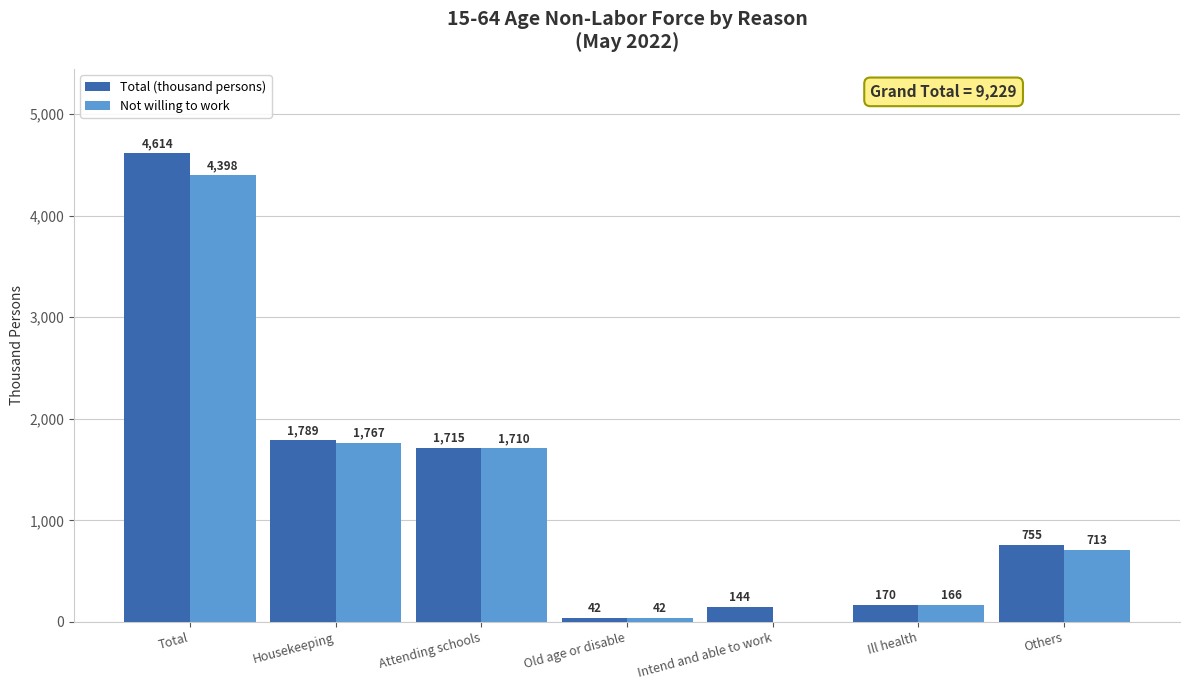

At which label is Not willing to work closest to 2199?

Housekeeping